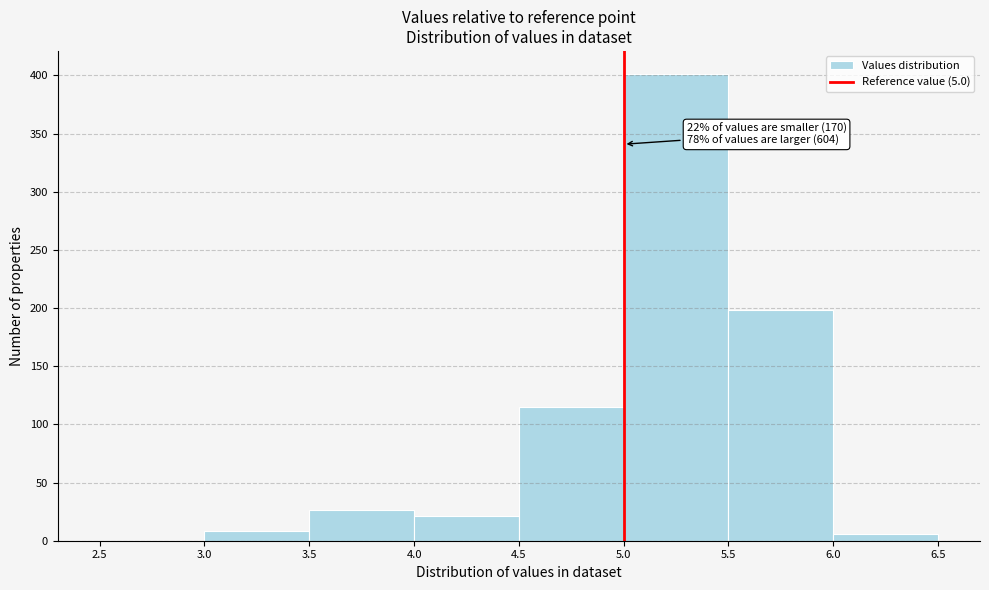

Which range on the x-axis has the tallest bar?

5.0 to 5.5